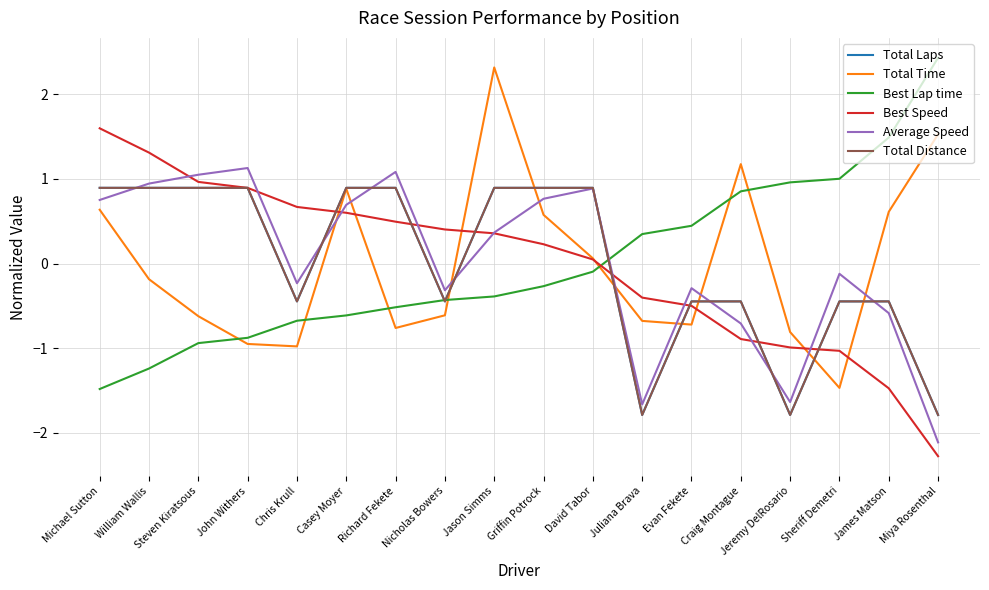

Is the value of Best Lap time at Jason Simms greater than the value of Total Time at Casey Moyer?

No